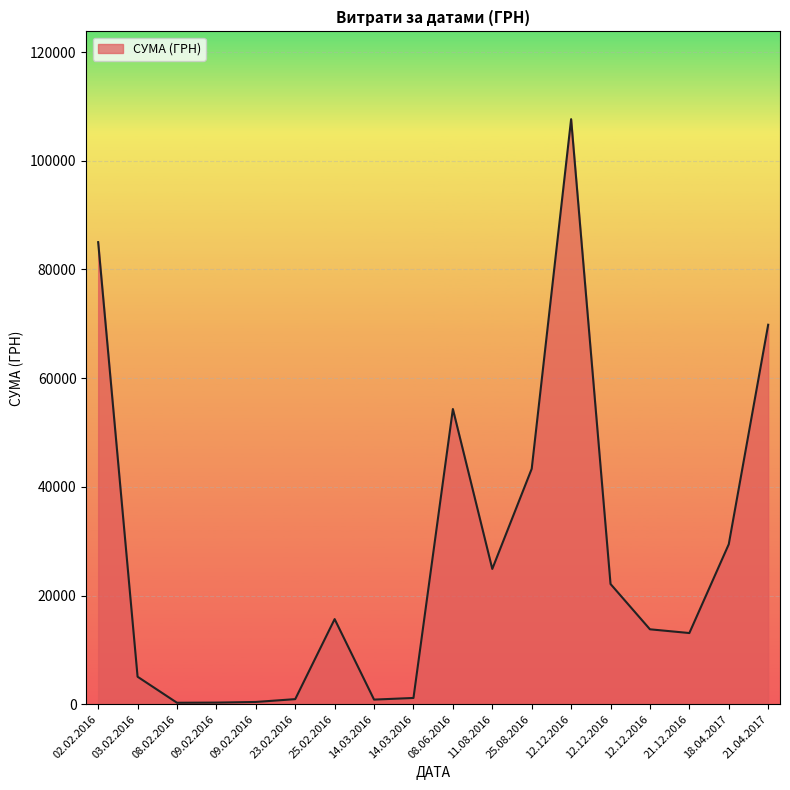

What is the maximum value shown in the chart?

107657.1